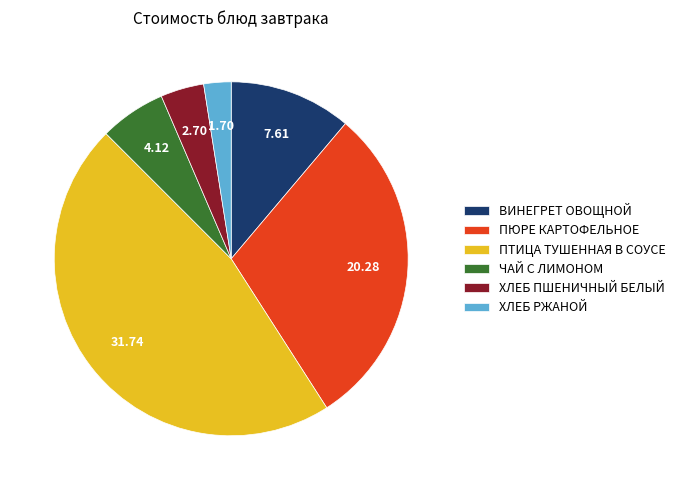

What is the ratio of the value at ПТИЦА ТУШЕННАЯ В СОУСЕ to the value at ПЮРЕ КАРТОФЕЛЬНОЕ?

1.6